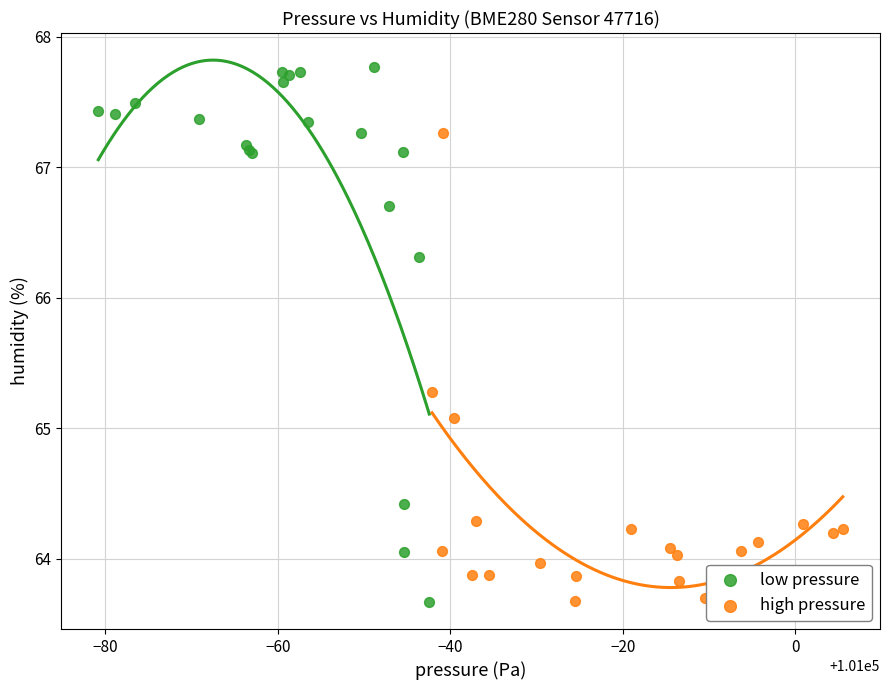

Which series contains the highest Y value?

low pressure